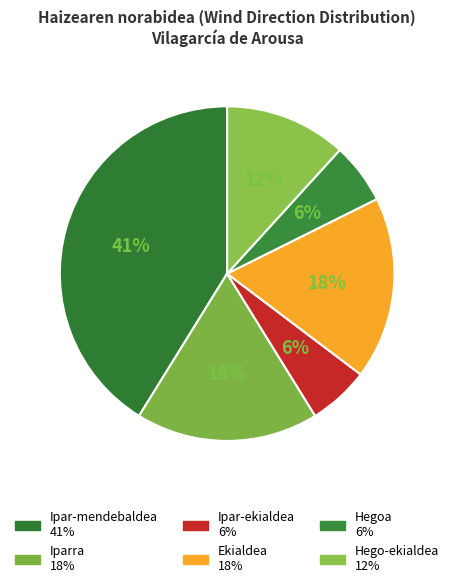

To the nearest percent, what is the combined percentage of Iparra and Ipar-ekialdea?

24%